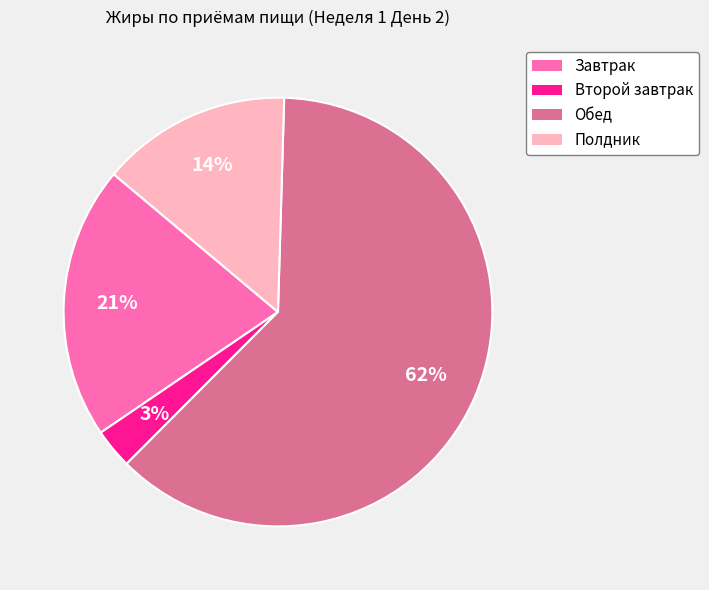

Which category has the smallest portion of the pie?

Второй завтрак